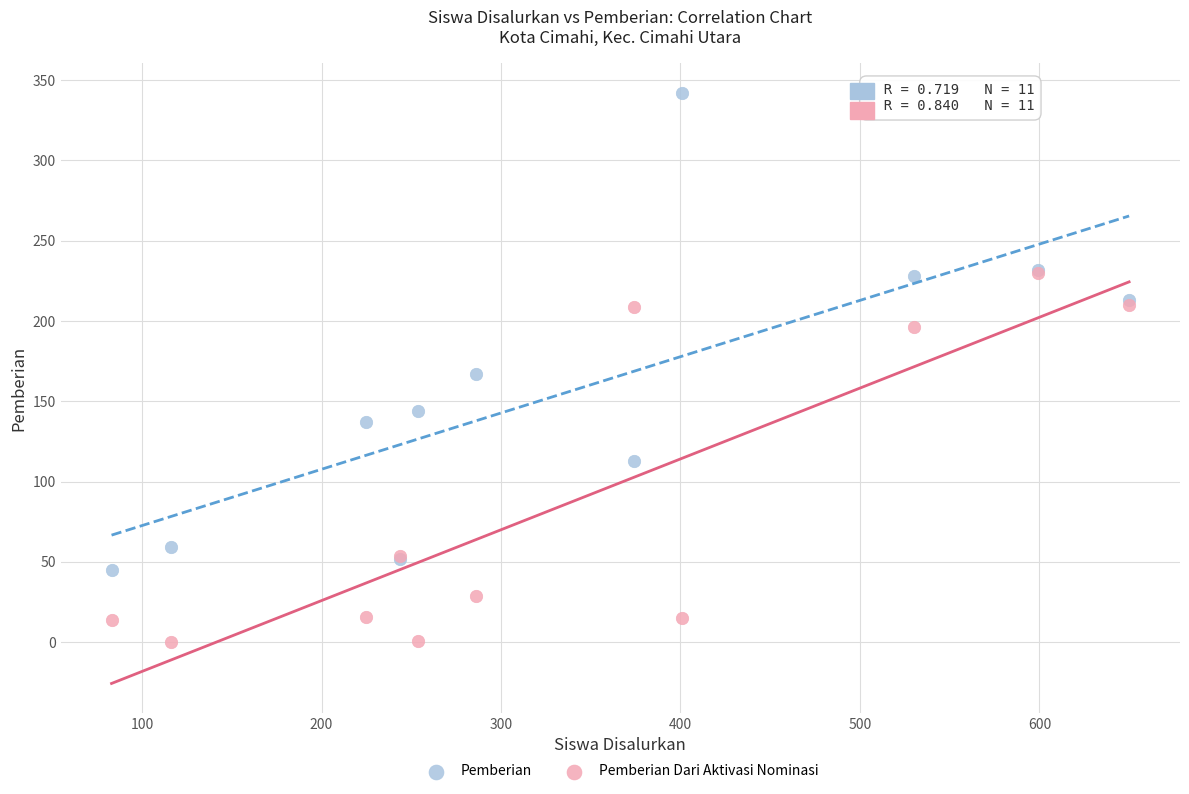

What are all the series names shown in the legend?

Pemberian, Pemberian Dari Aktivasi Nominasi